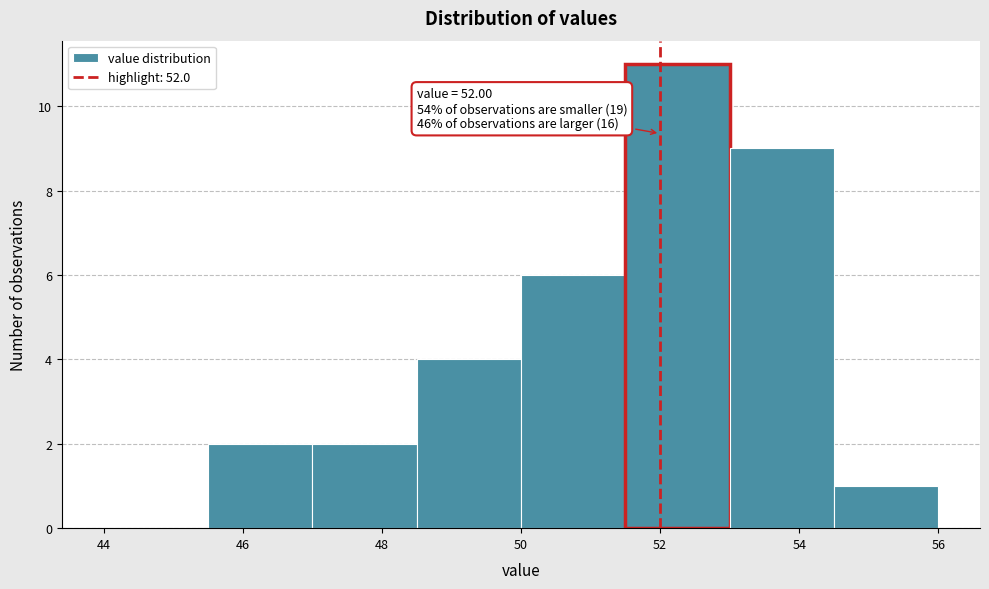

Which range on the x-axis has the tallest bar?

51.5 to 53.0